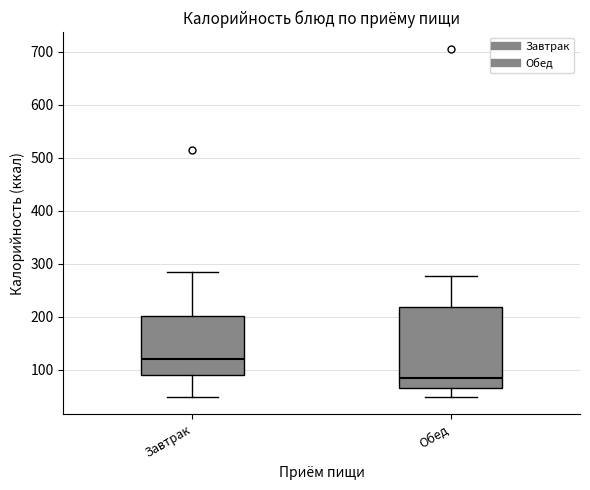

Which box is the tallest, from its lower edge to its upper edge?

Обед